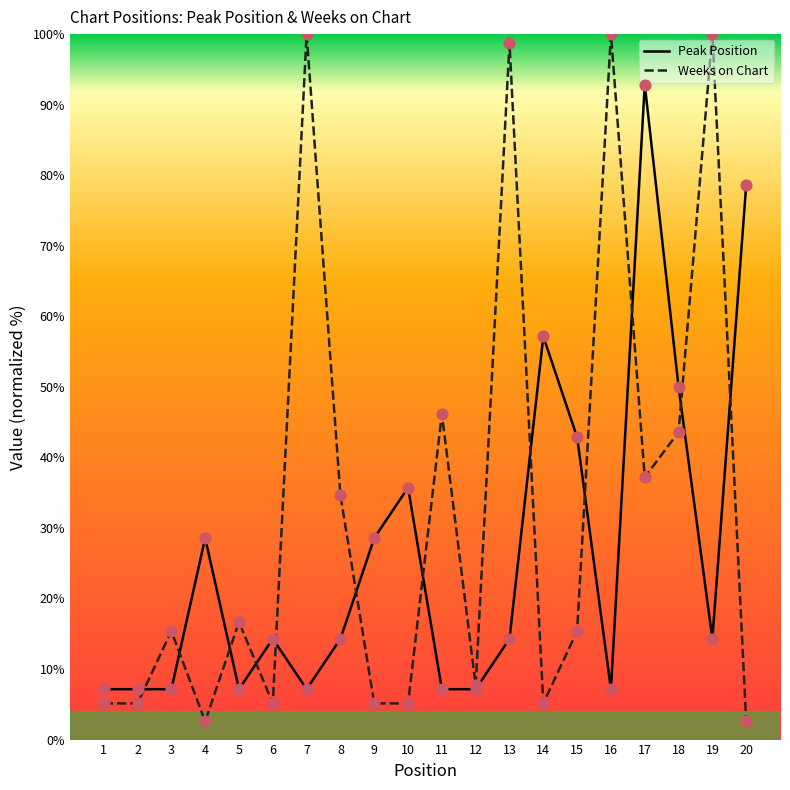

What is the total value across all series at 17?

130.0